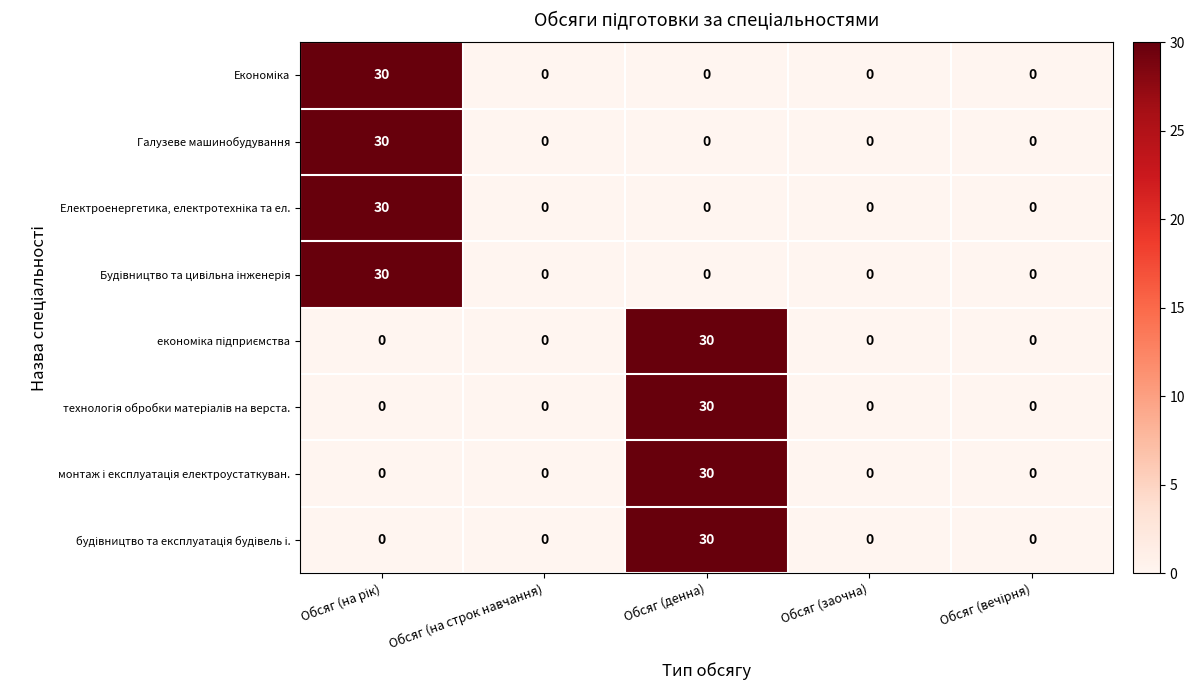

What is the maximum value shown in the chart?

30